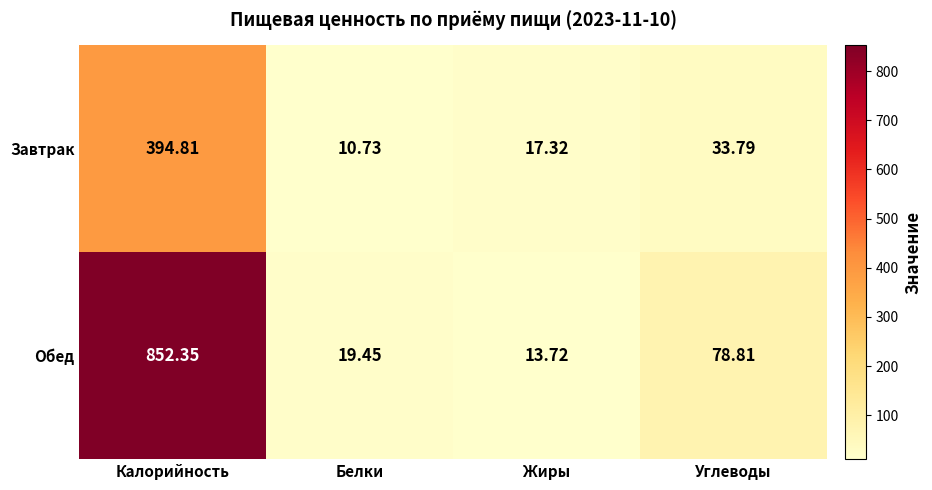

At which label does Обед first exceed 78?

Калорийность